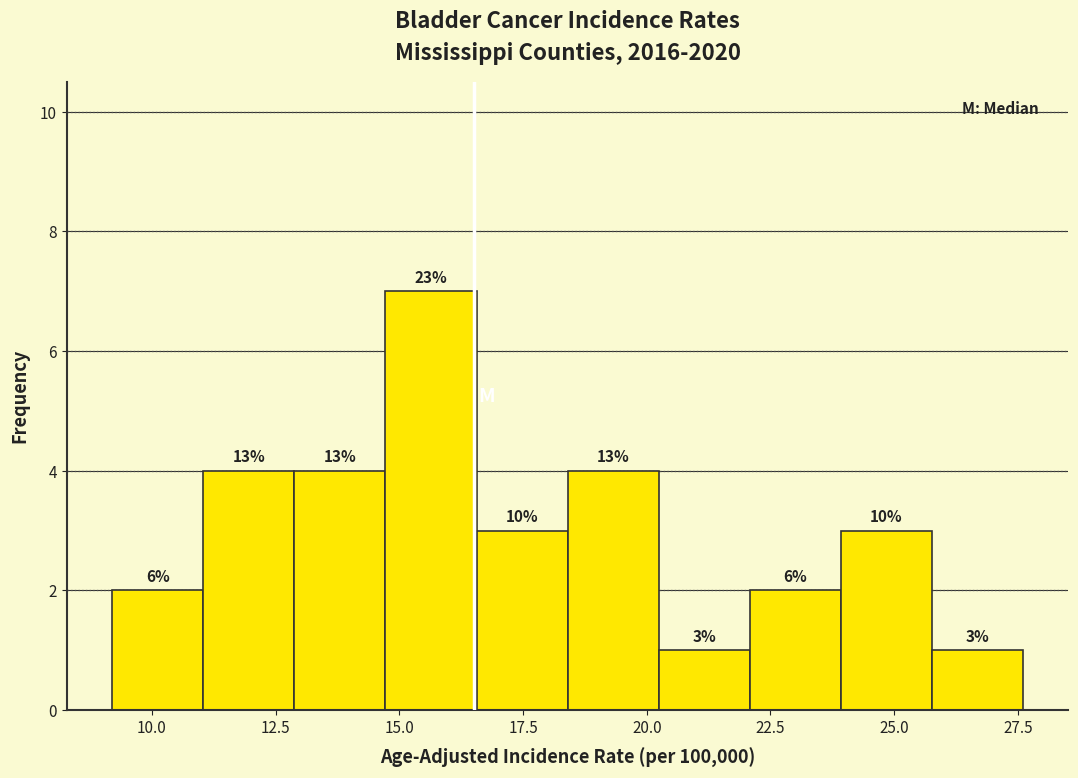

Around what value on the x-axis is the tallest bar? Give the approximate position of its centre, as read against the axis.

15.5